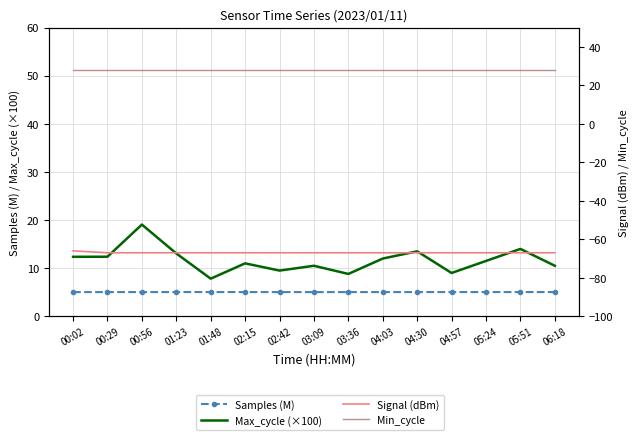

True or false: Signal (dBm) has a value of -96.6 at 01:48.

False